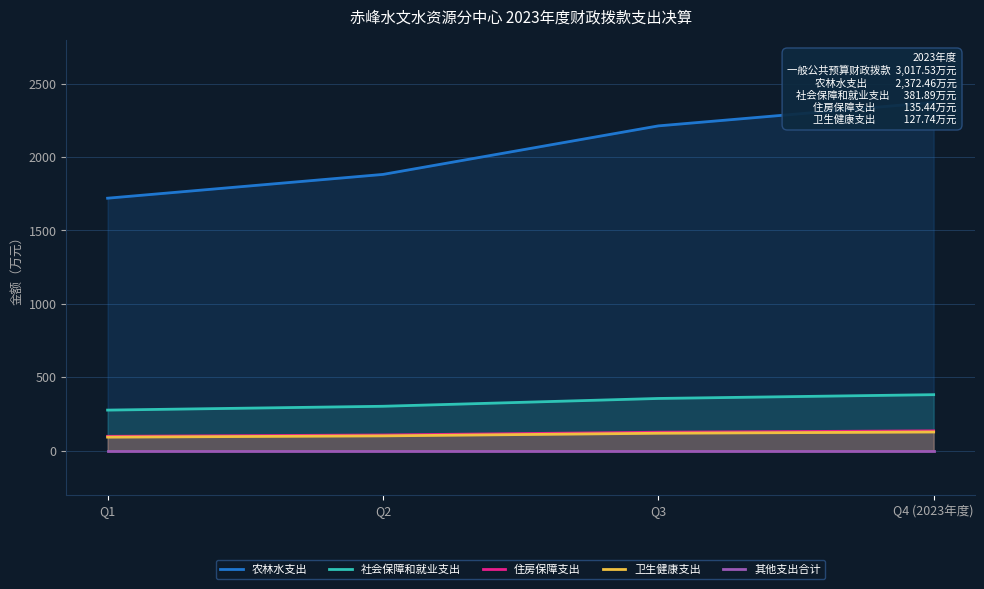

How many lines are shown in the chart?

5